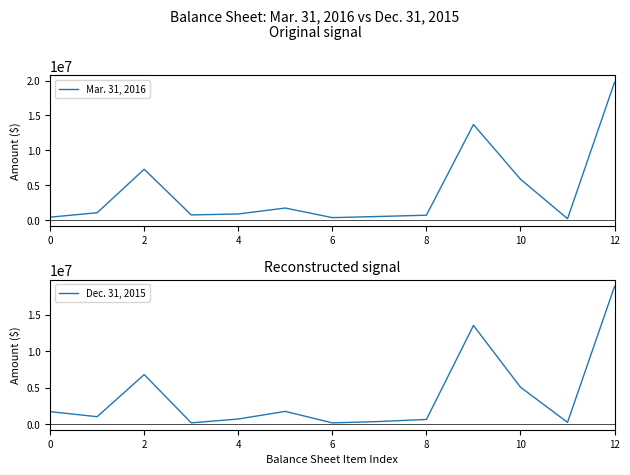

The value of Mar. 31, 2016 at 12 is 26309839. True or false?

False